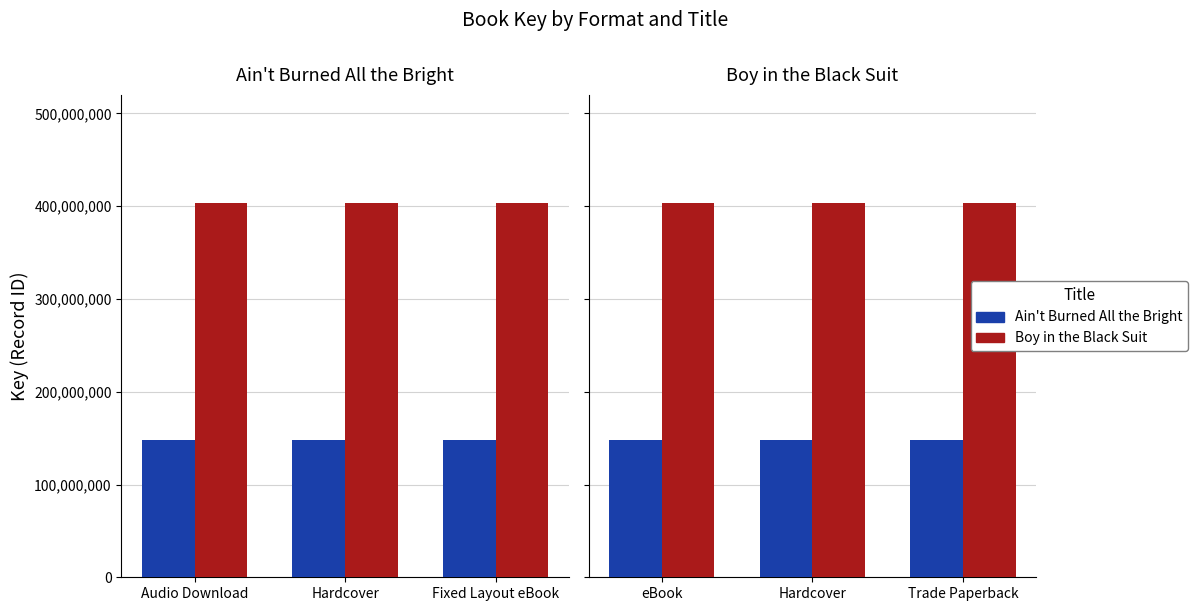

What is the maximum value shown in the chart?

403687606